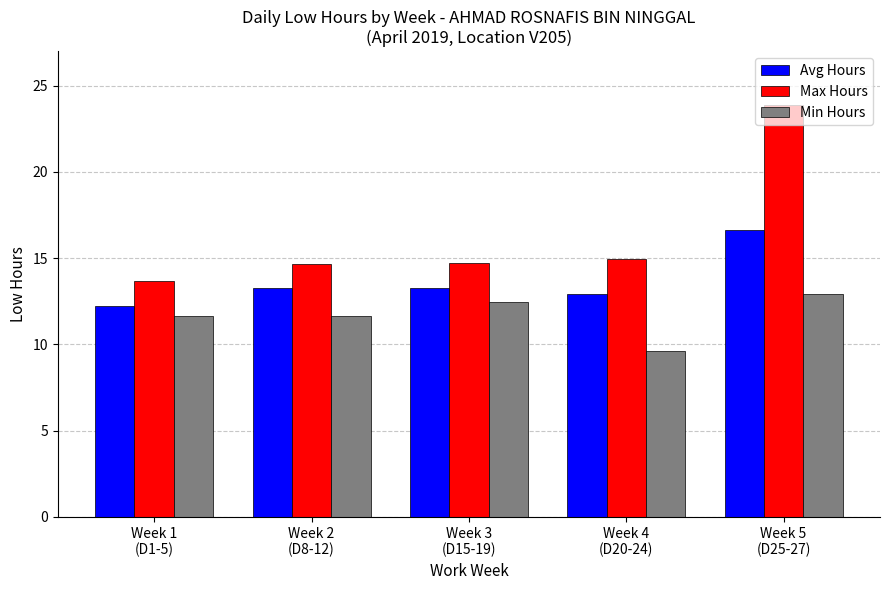

What is the difference between the Avg Hours values at Week 4
(D20-24) and Week 1
(D1-5)?

0.7